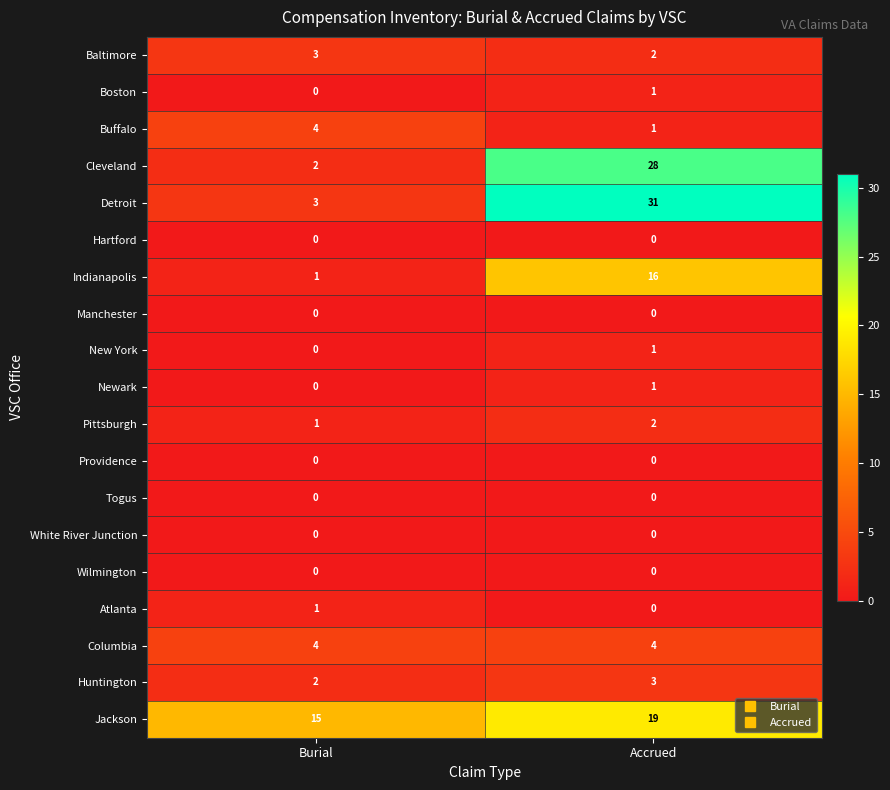

At which category does the chart reach its peak across all series?

Accrued